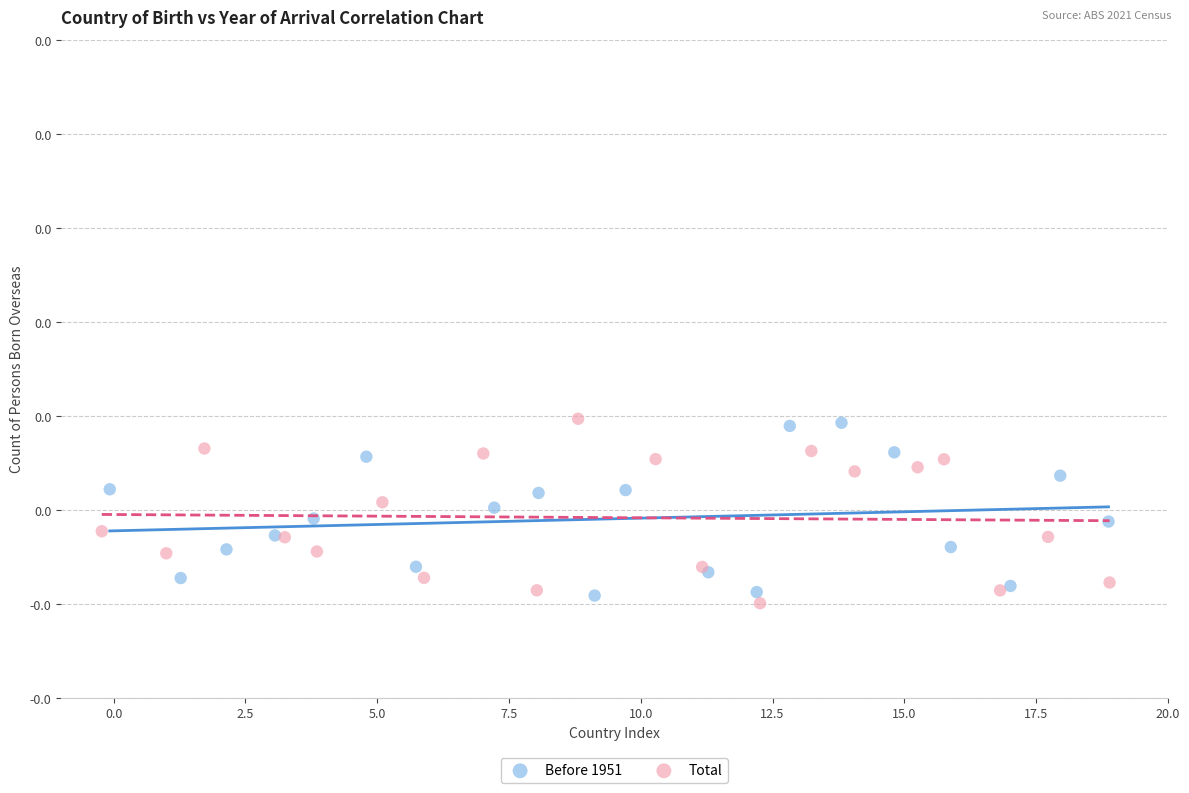

Which series contains the lowest Y value?

Total